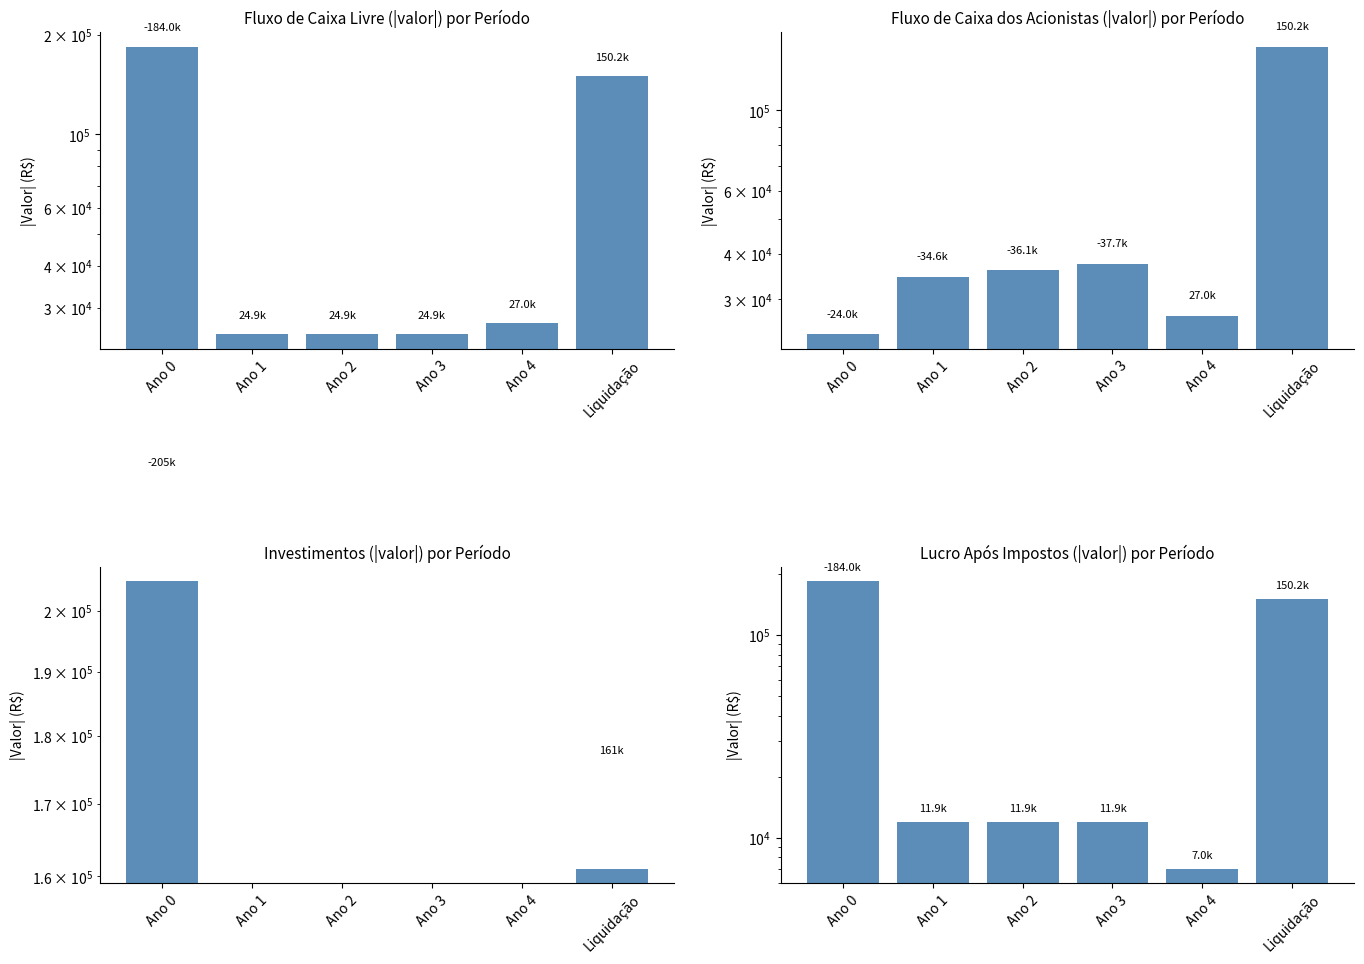

What is the lowest value of the Fluxo de Caixa dos Acionistas series?

24000.0